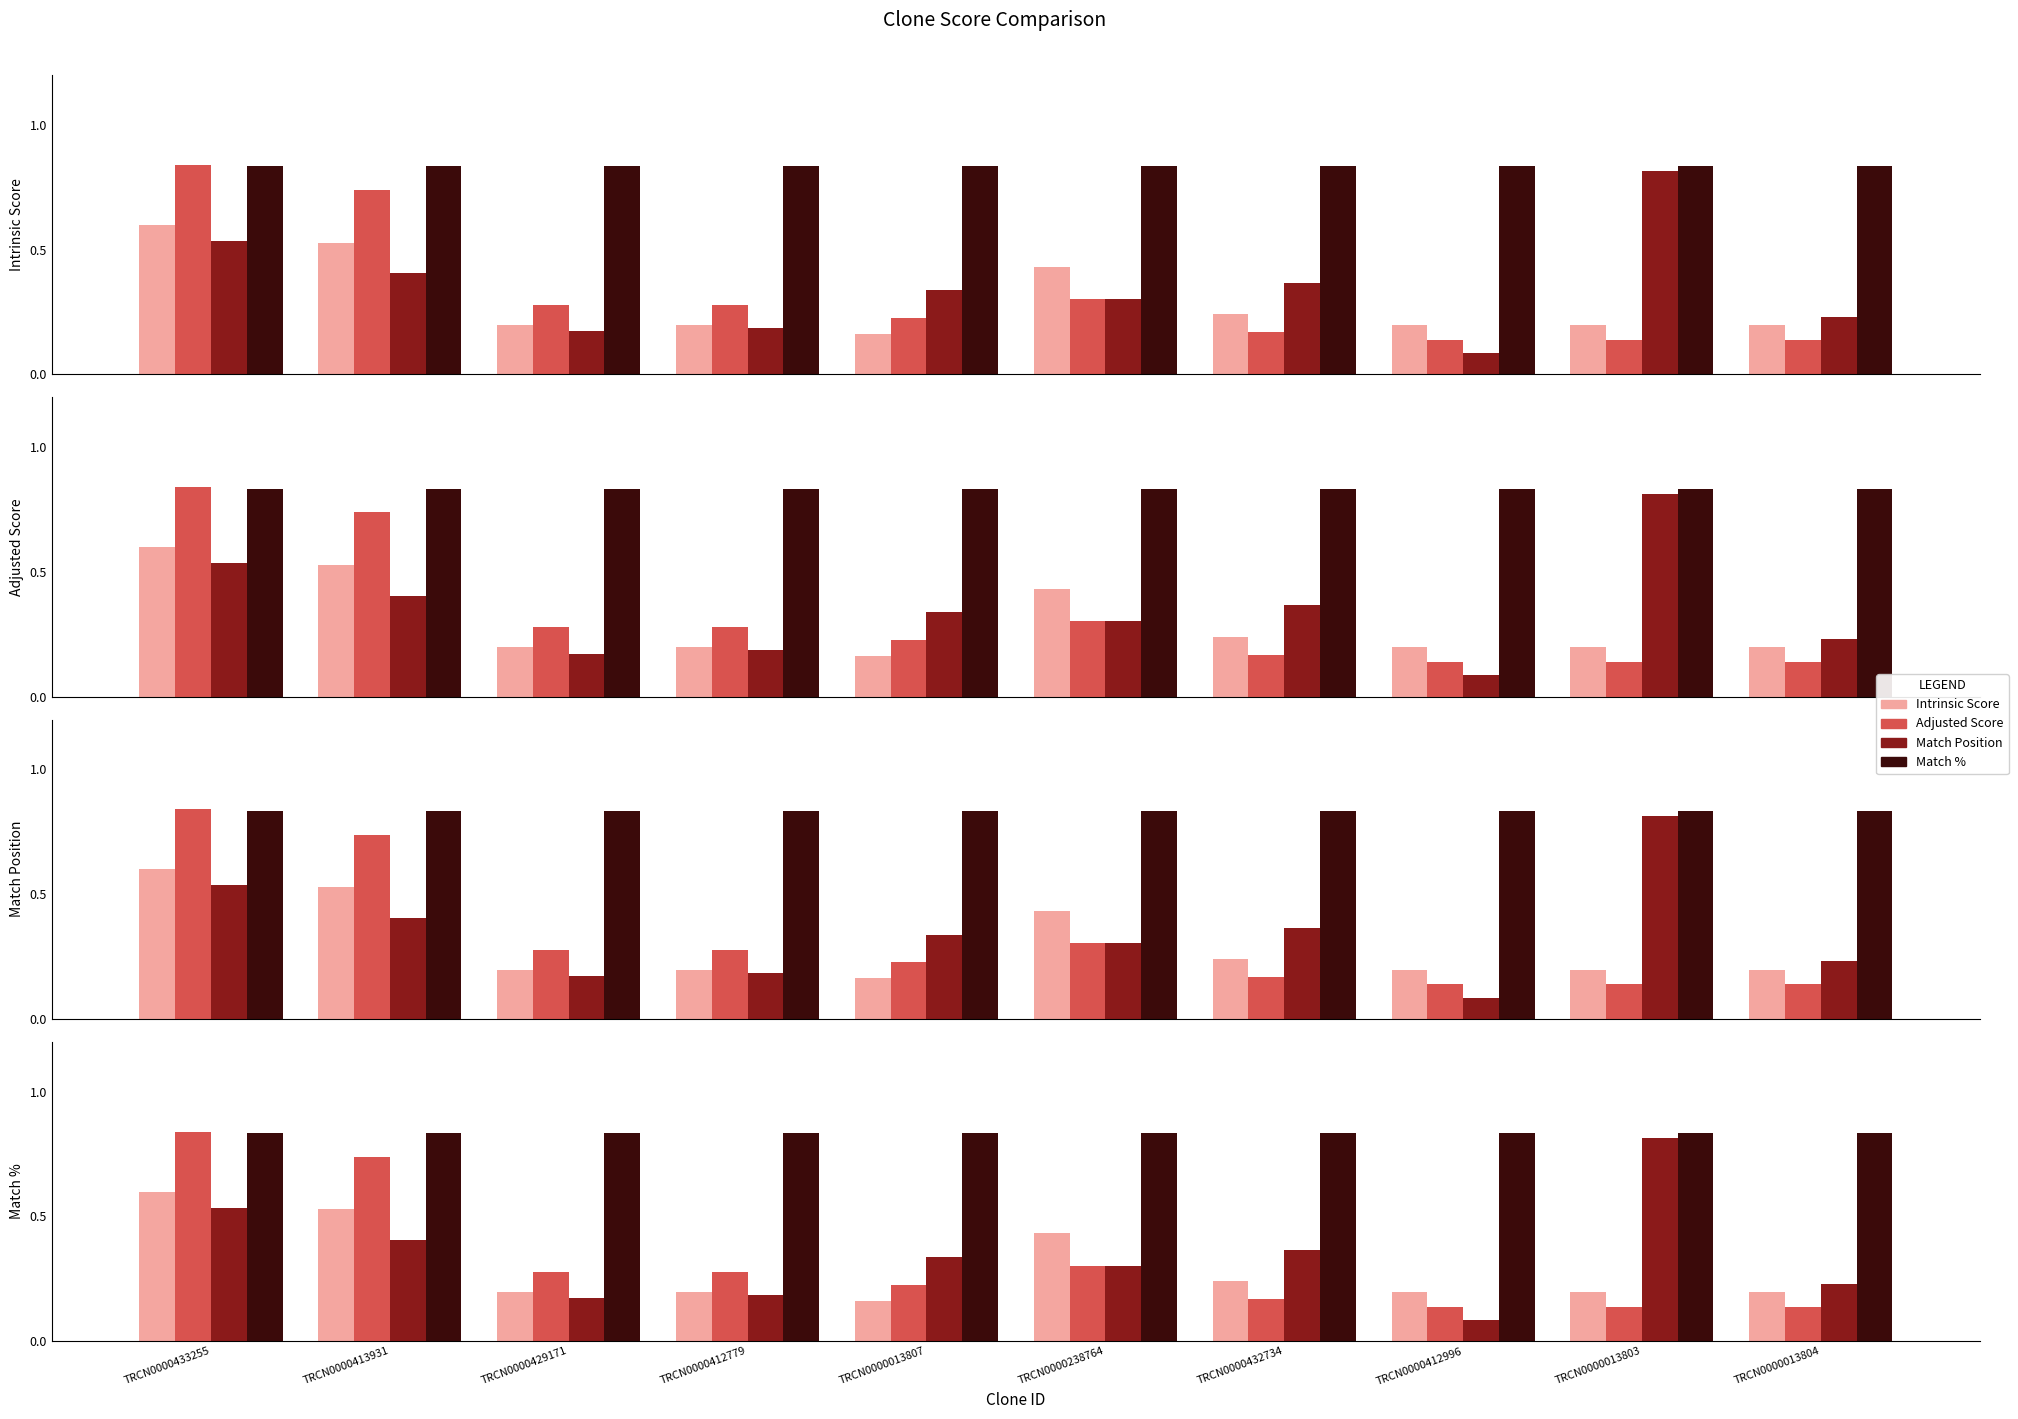

What is the maximum value for Adjusted Score?

0.8